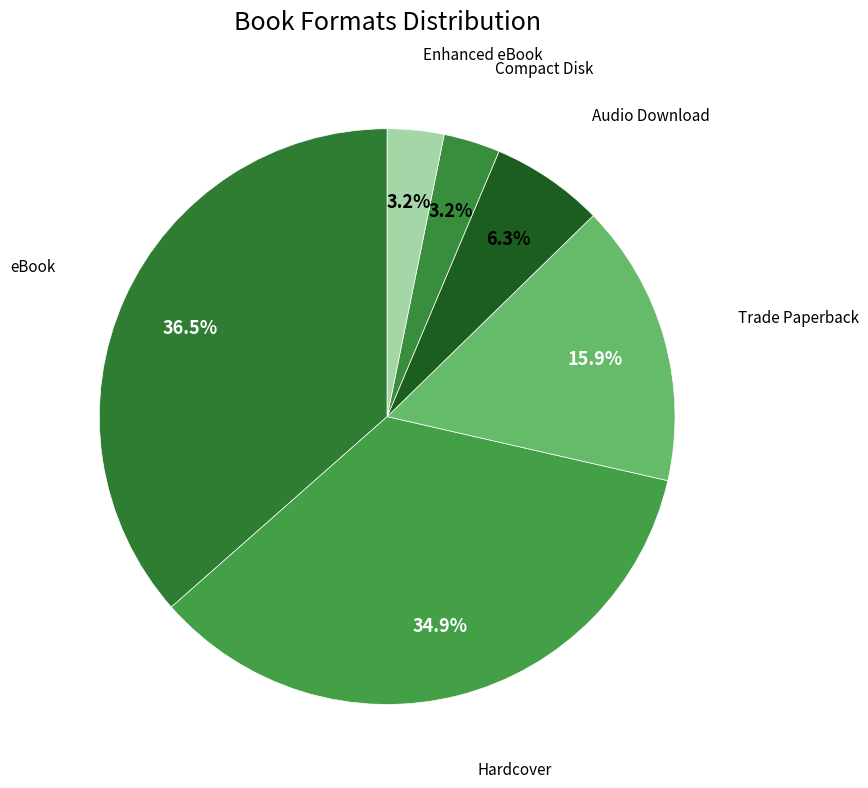

How many segments does this pie chart have?

6